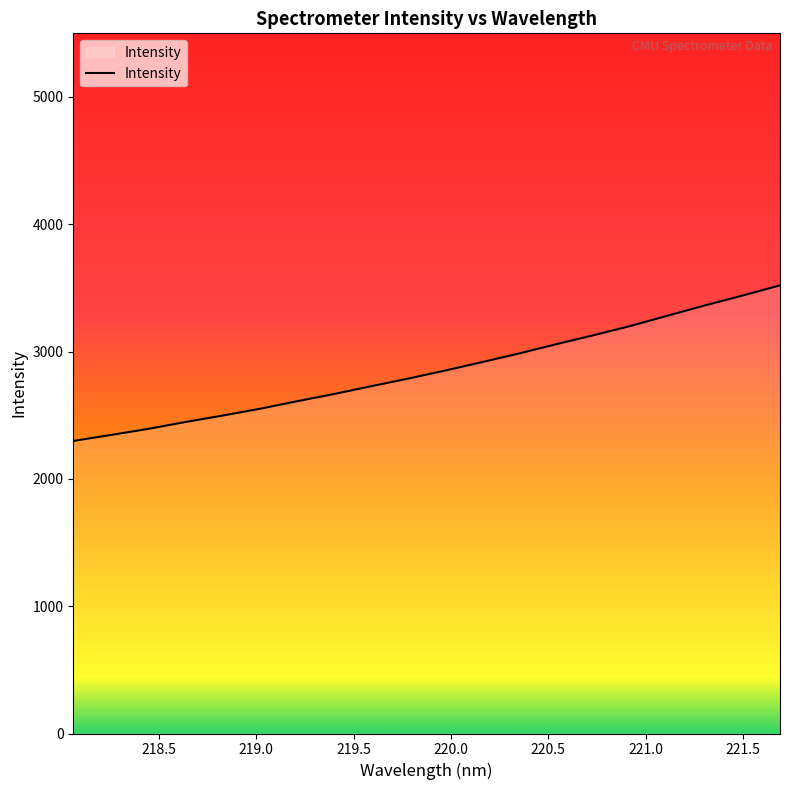

What is the difference between the maximum and minimum values?

1222.3